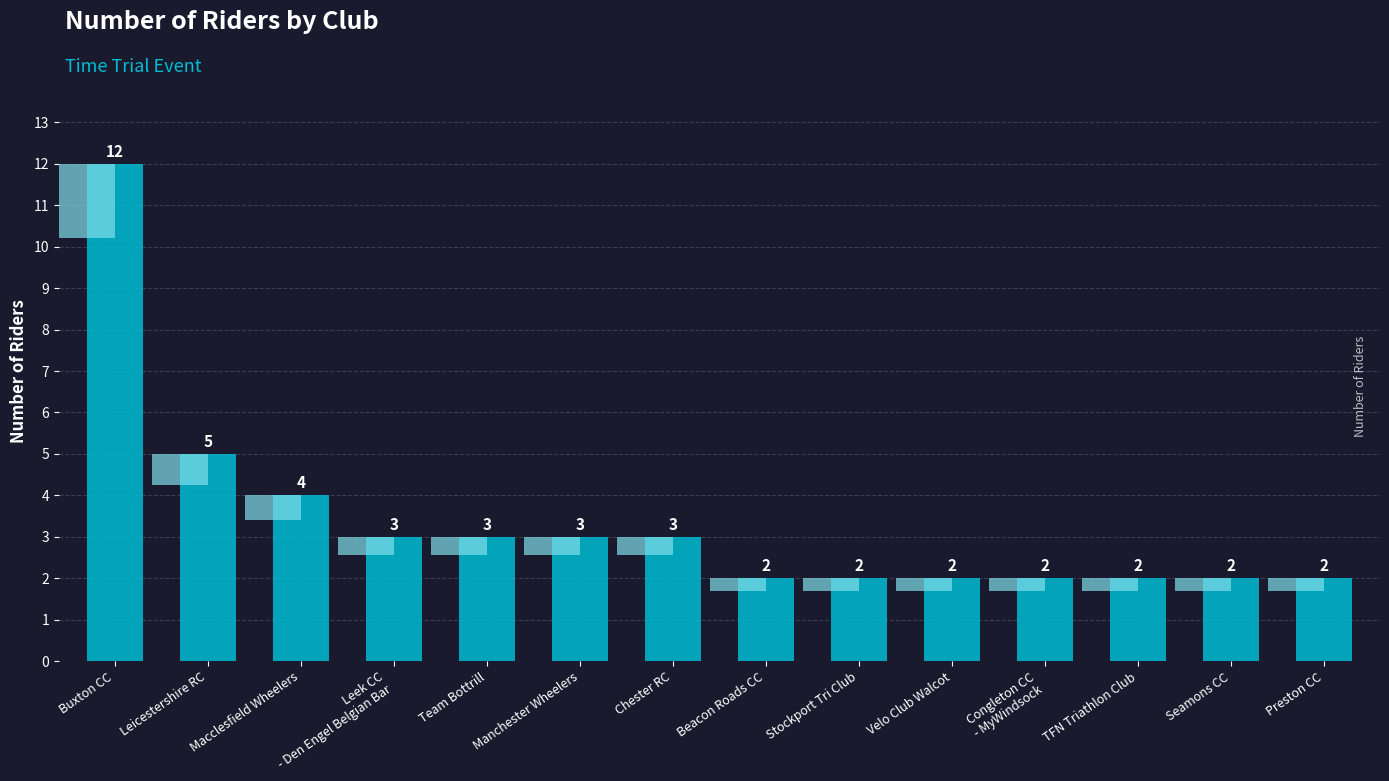

What is the difference between the maximum and second lowest values?

10